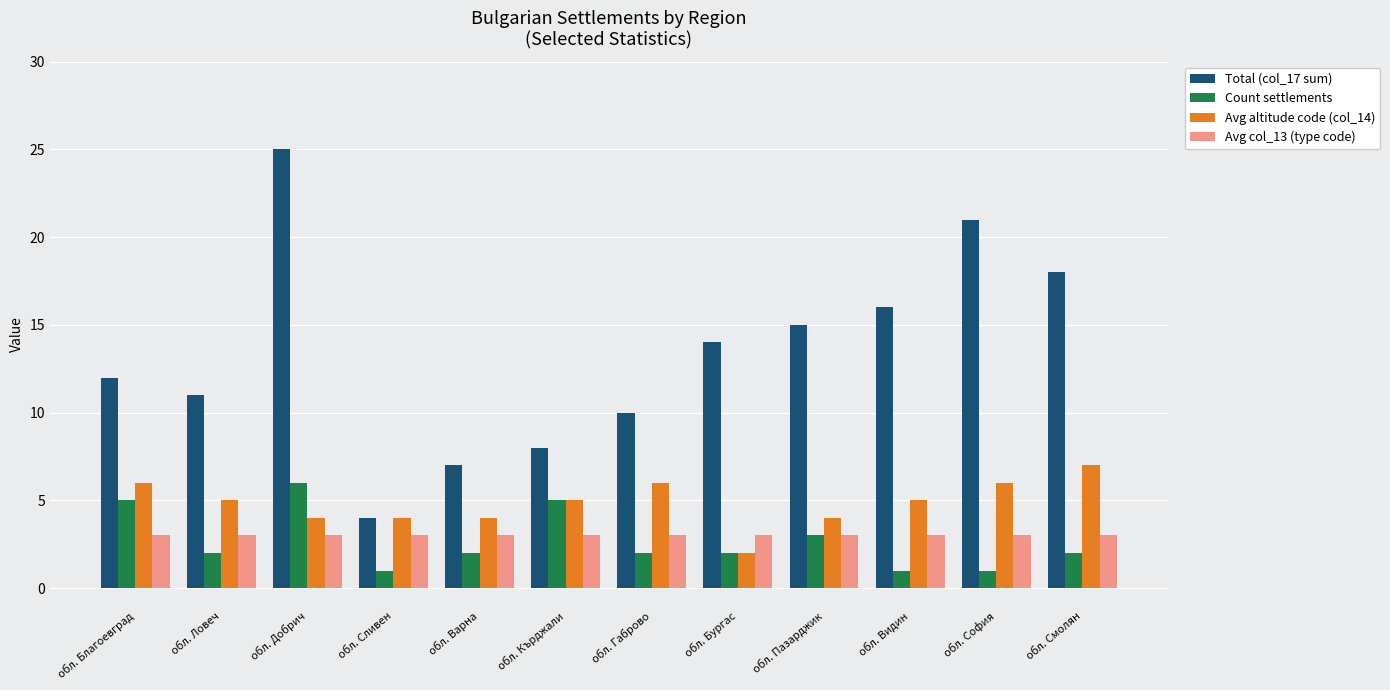

At which label does Total (col_17 sum) reach its peak?

обл. Добрич